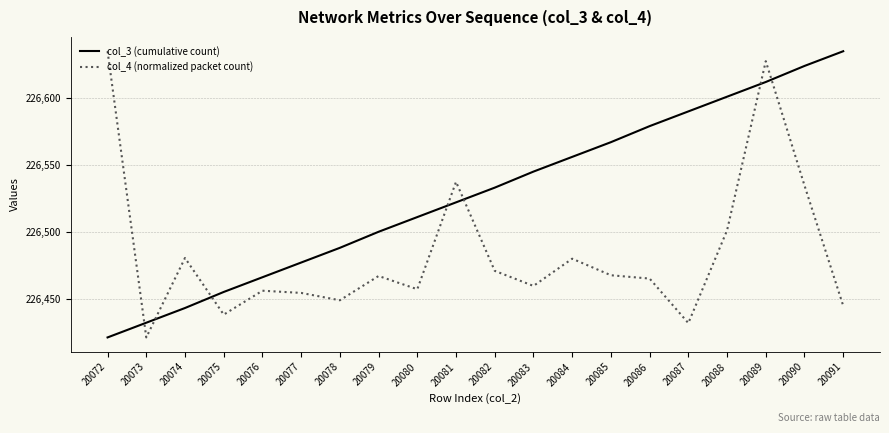

What are all the series names shown in the legend?

col_3 (cumulative count), col_4 (normalized packet count)